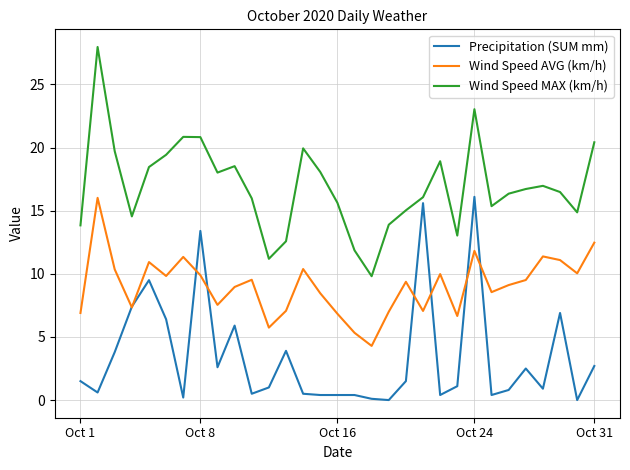

Which series has the largest total across all categories?

Wind Speed MAX (km/h)